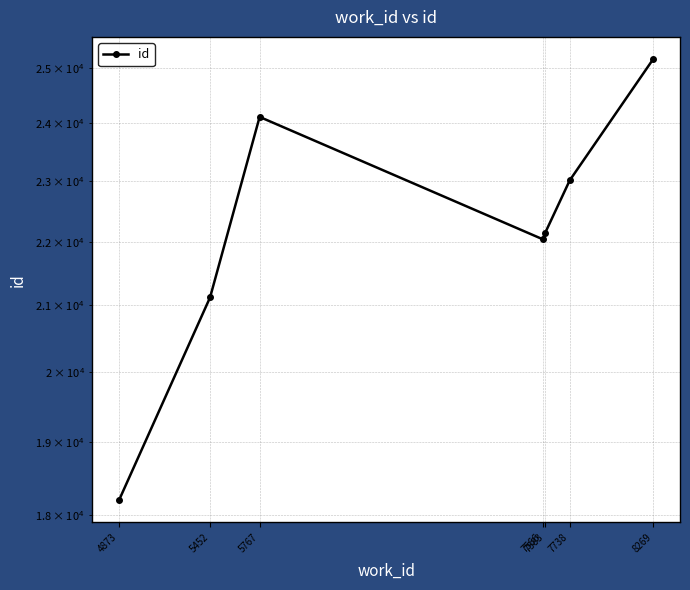

List the labels in order of value, smallest first.

4873, 5452, 7566, 7583, 7738, 5767, 8269